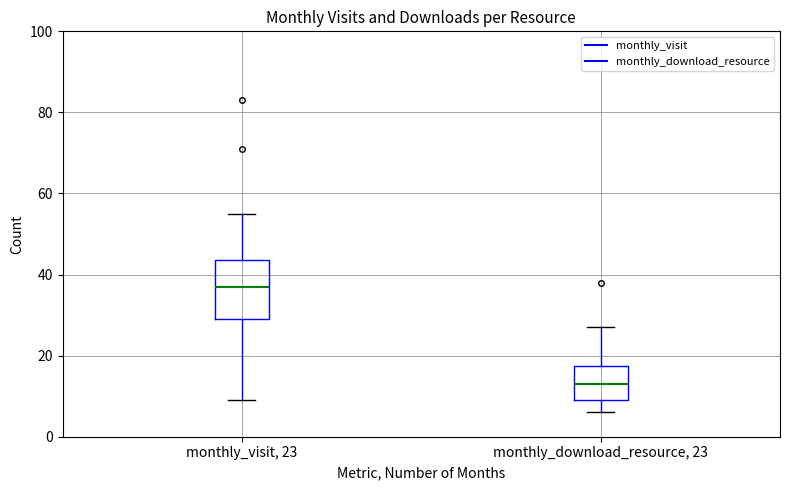

Comparing the boxes themselves (not the whiskers), which one is the tallest?

monthly_visit, 23